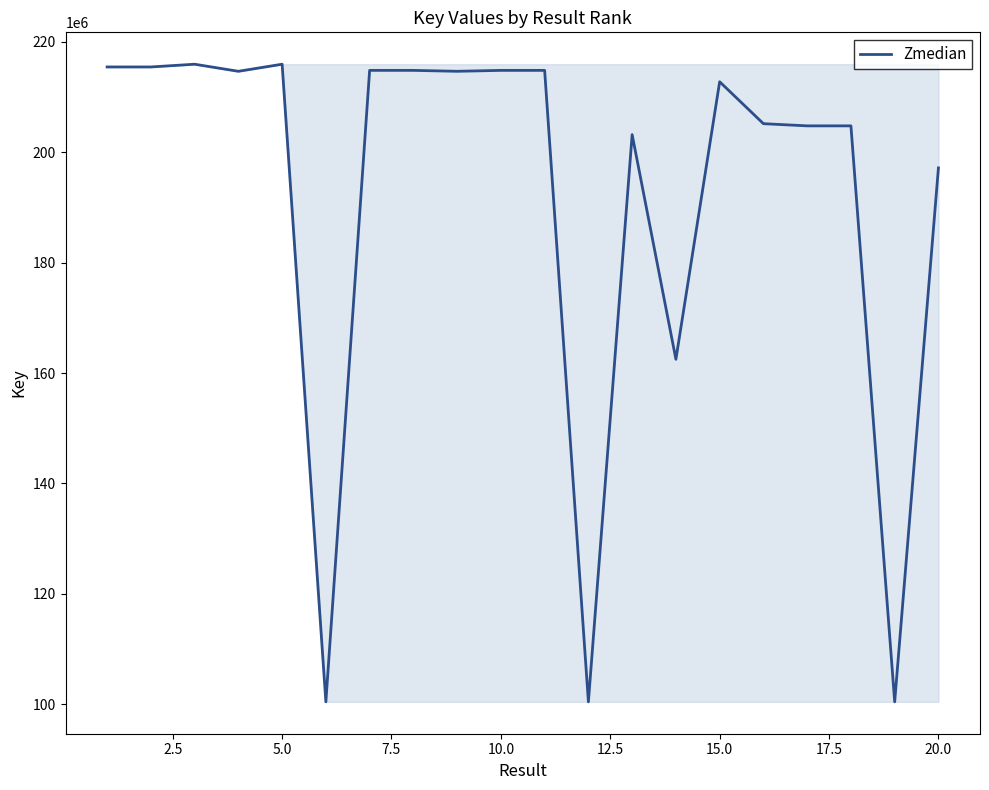

What is the greatest value displayed?

215972146